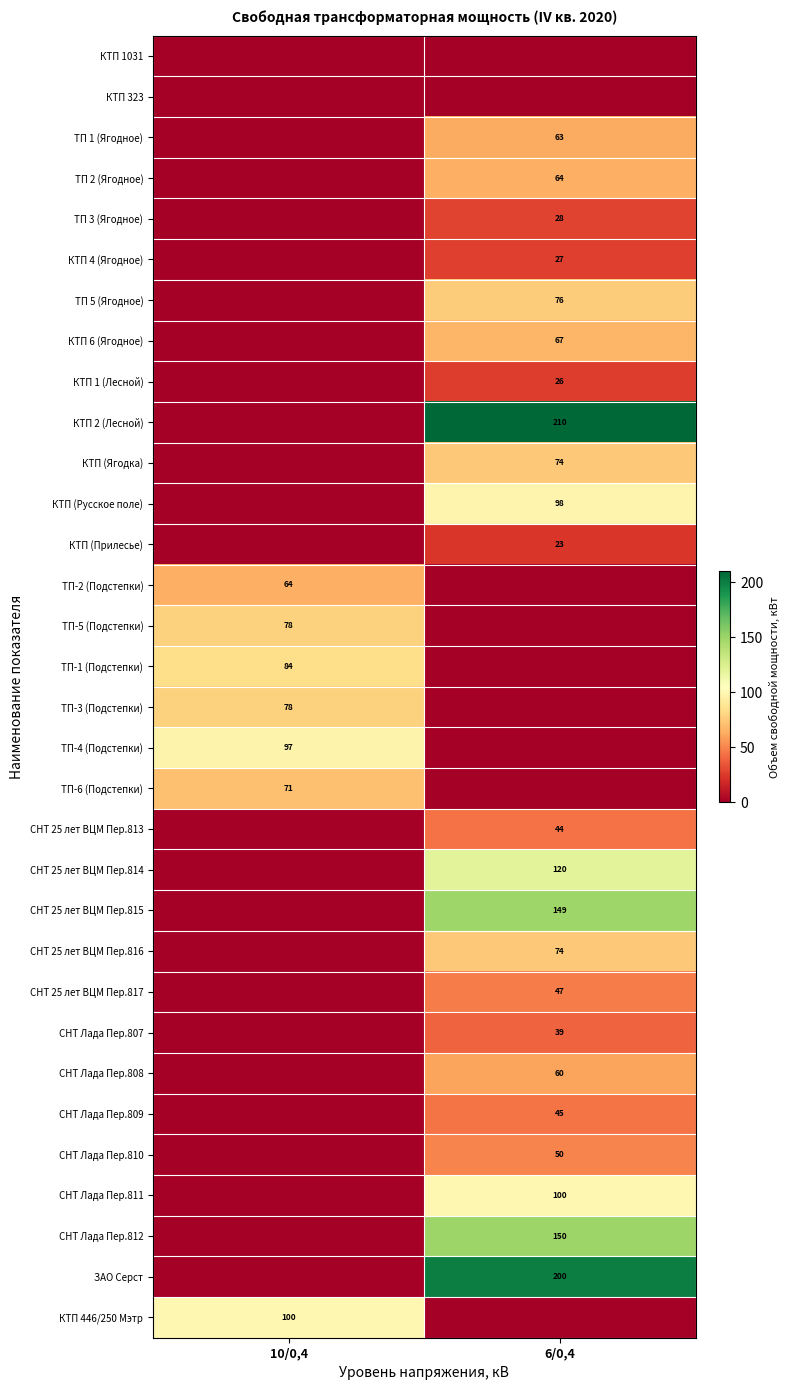

Is it true that КТП (Русское поле) equals 22 at 6/0,4?

False